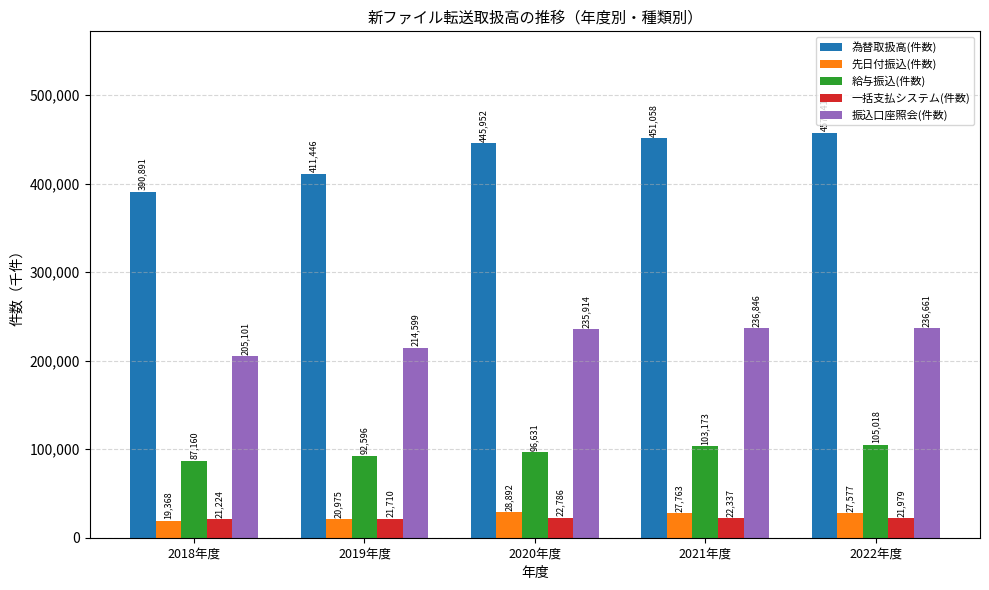

Count the number of categories in the chart.

5